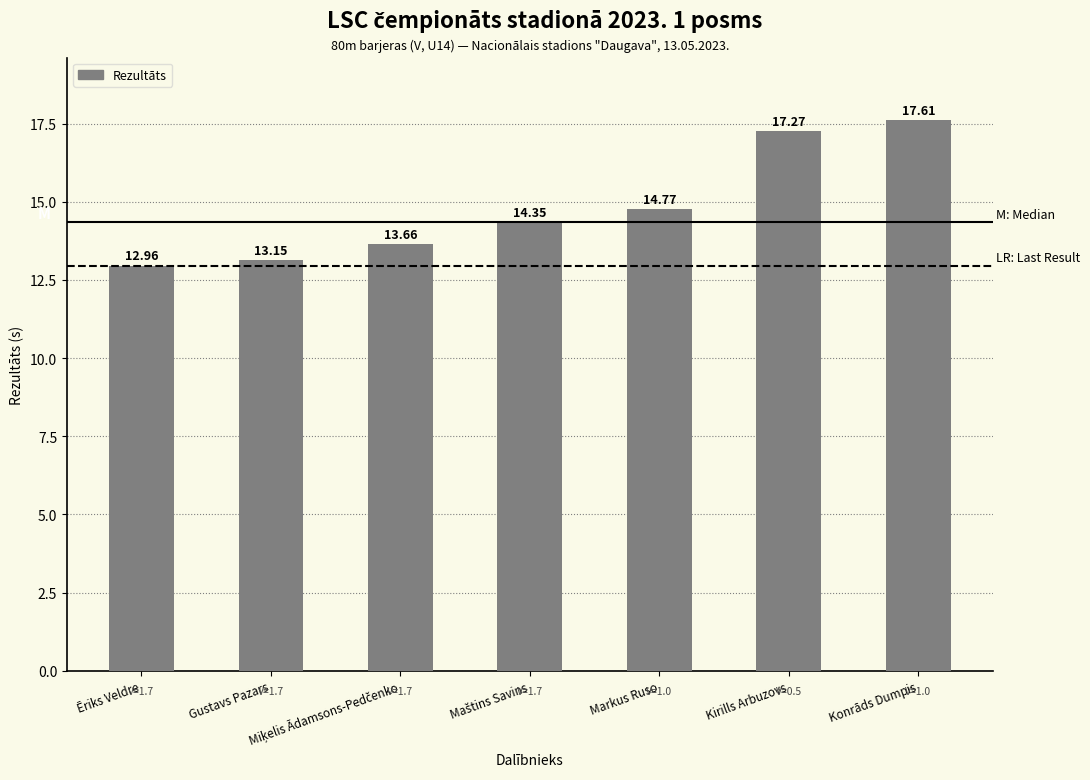

The chart shows a value of 21.3 at Markus Ruso. True or false?

False